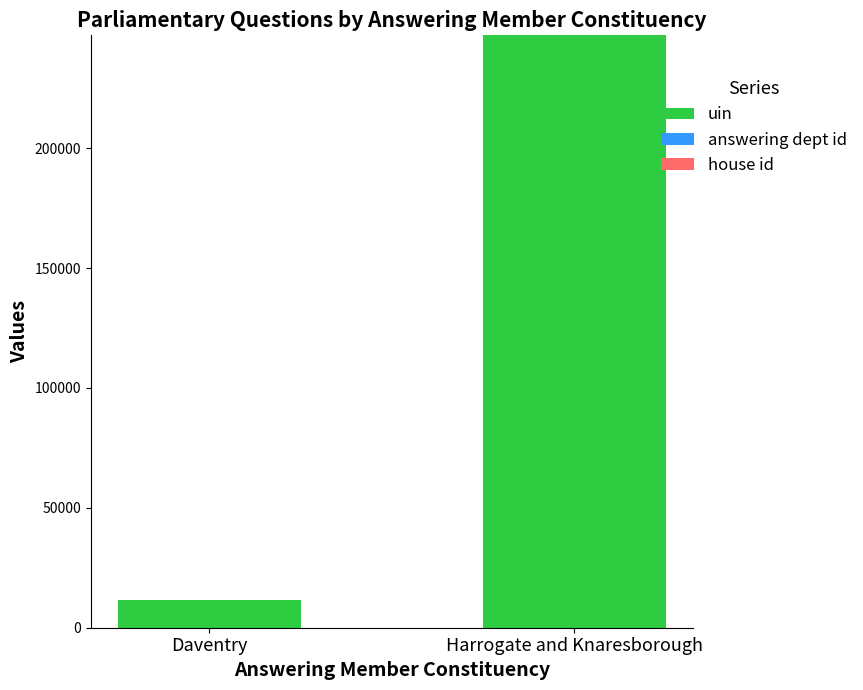

What is the average value of the uin series?

129279